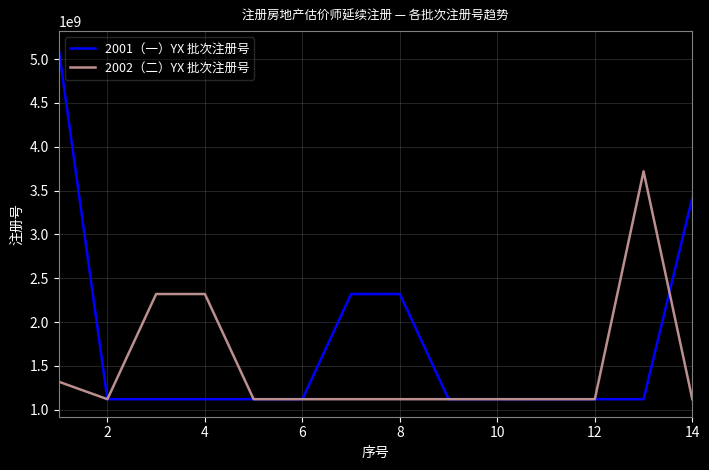

What is the highest value of the 2002（二）YX 批次注册号 series?

3720060230